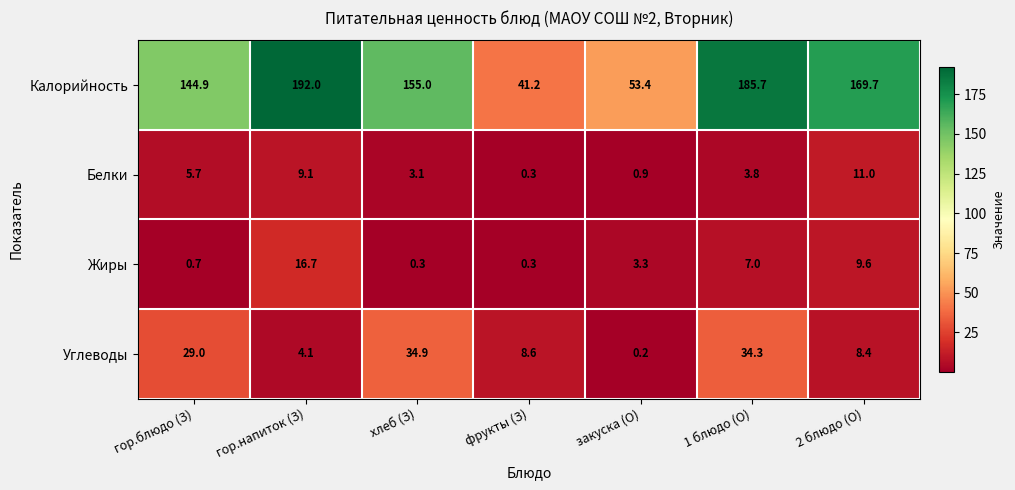

At how many categories does at least one series exceed 35?

7